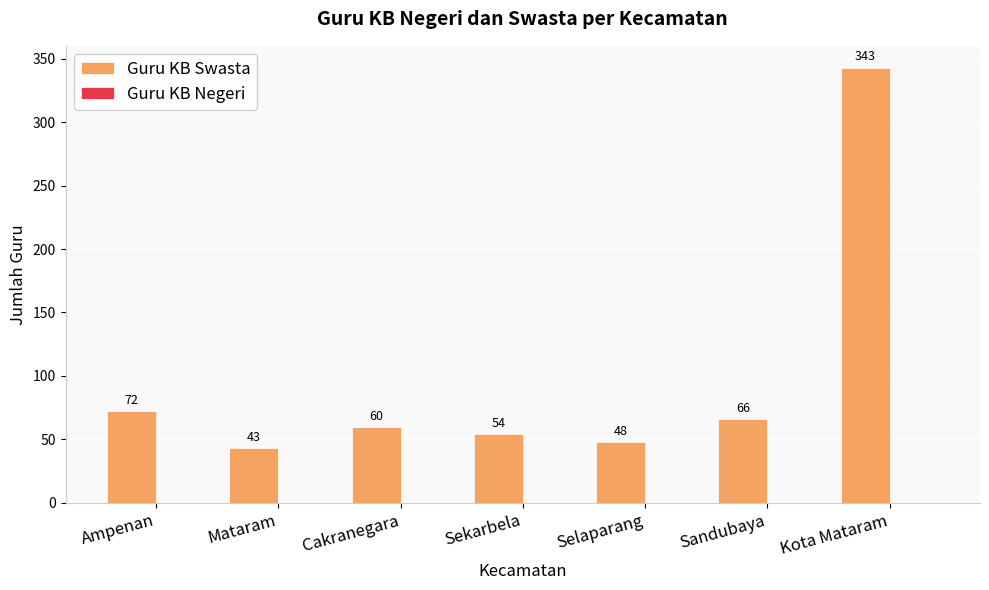

How many bars are there in total?

7